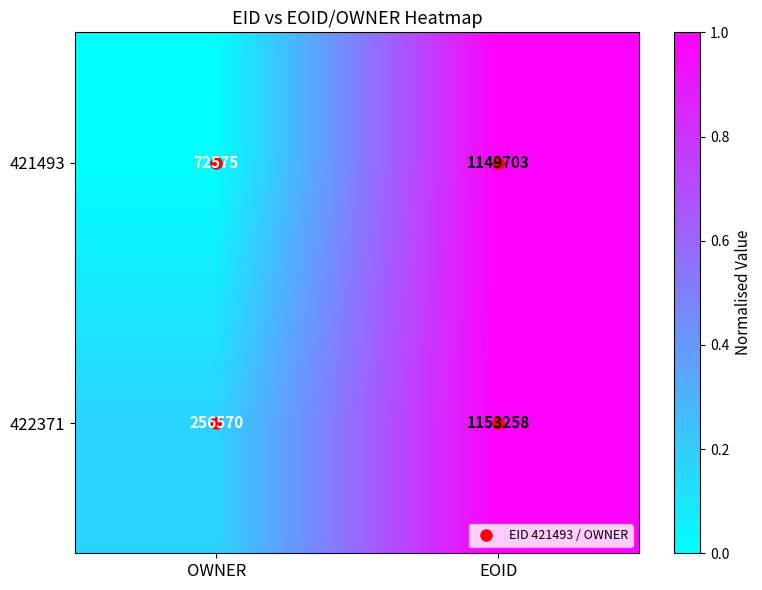

How many values in the 421493 series are below 1149703?

1